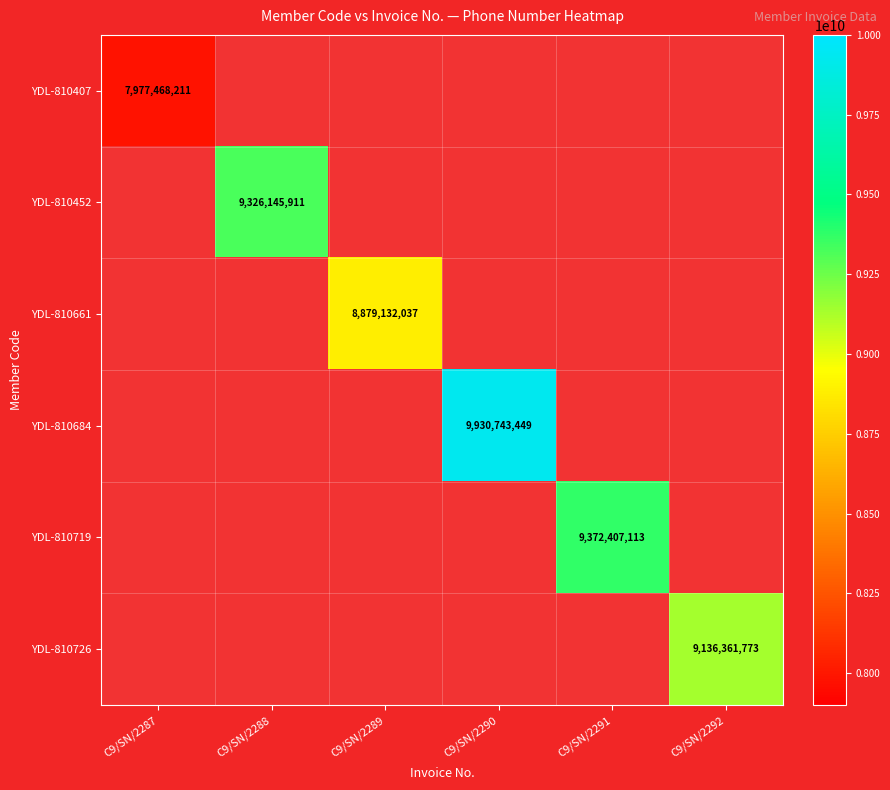

The value of YDL-810719 at C9/SN/2291 is 5340523991. True or false?

False